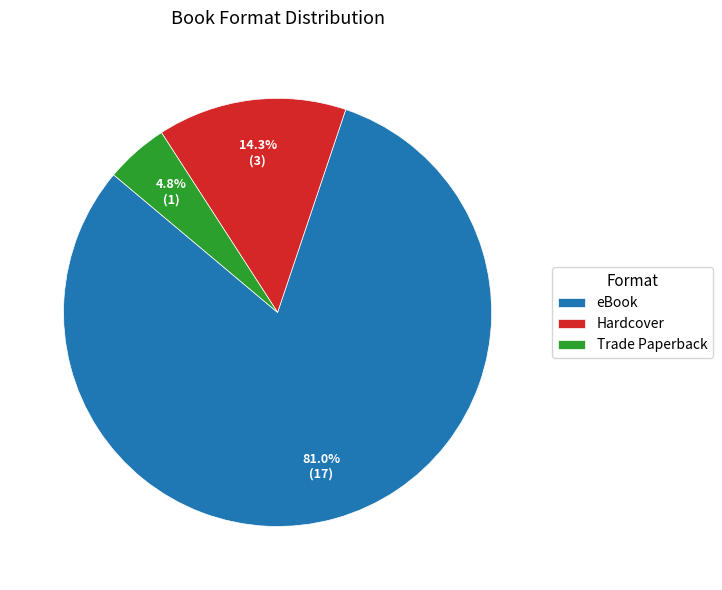

True or false: eBook accounts for 81% of the total.

True